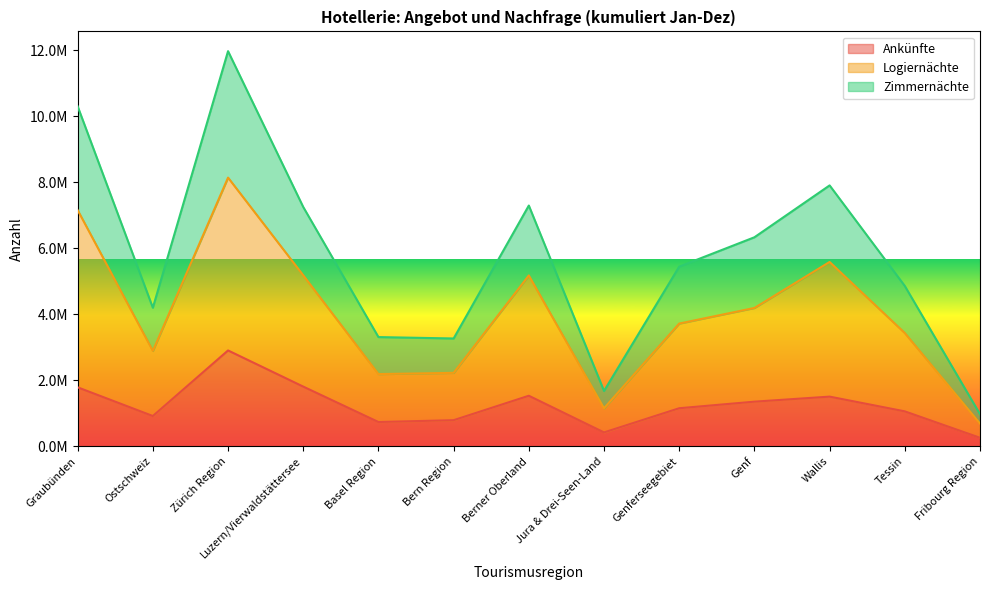

What is the sum of the Zimmernächte values at Berner Oberland and Genf?

13623559